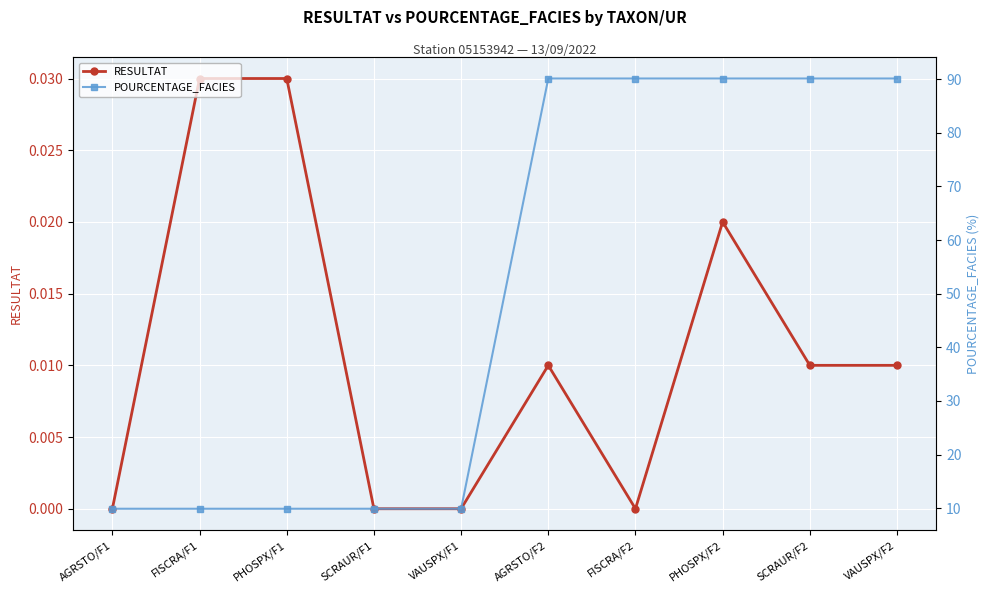

True or false: RESULTAT has a value of 0.0 at AGRSTO/F1.

True